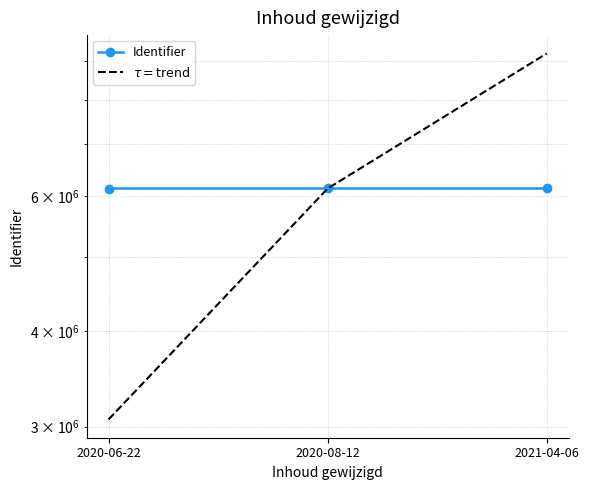

Rank the series at 2021-04-06 from highest to lowest value.

$\tau = \mathrm{trend}$, Identifier